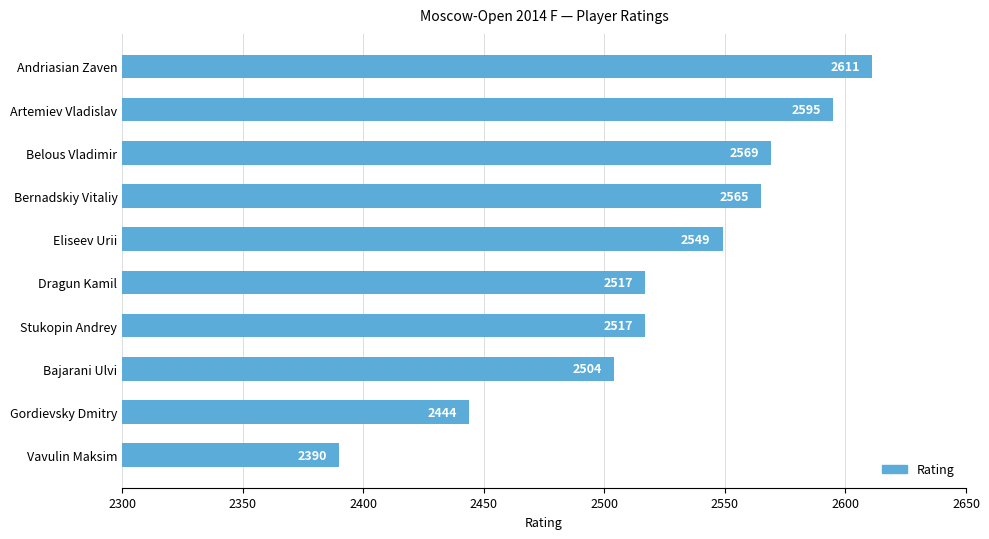

The value at Stukopin Andrey is 2517. True or false?

True